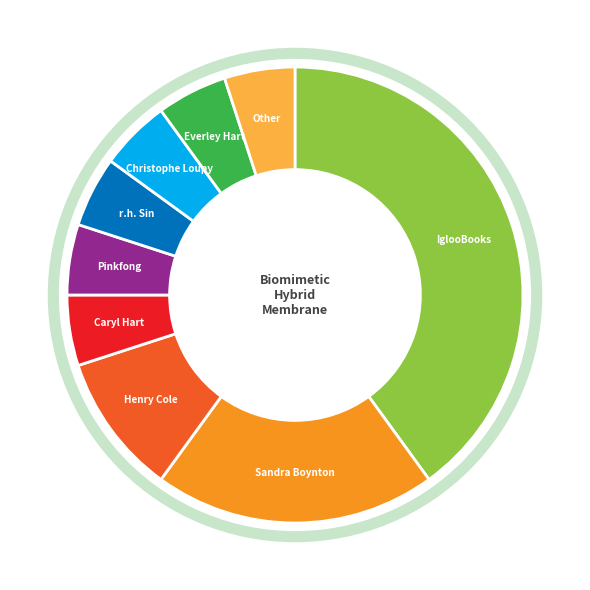

Is there a majority slice in this chart?

No